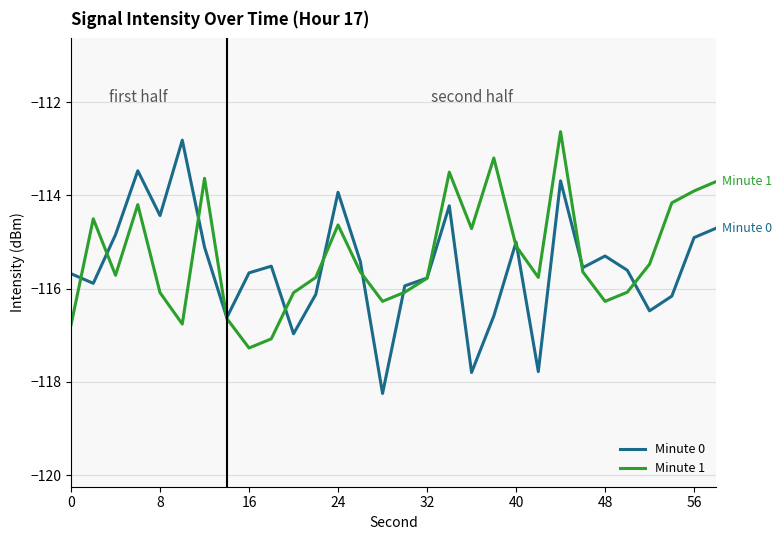

Which series has the largest range (max minus min)?

Minute 0